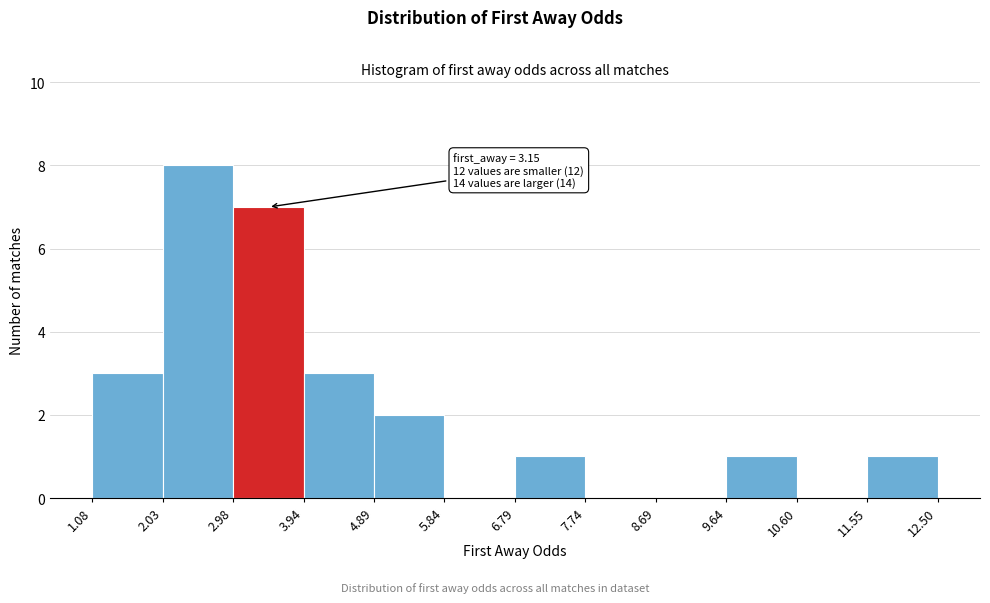

Which range on the x-axis has the tallest bar?

2.03 to 2.98